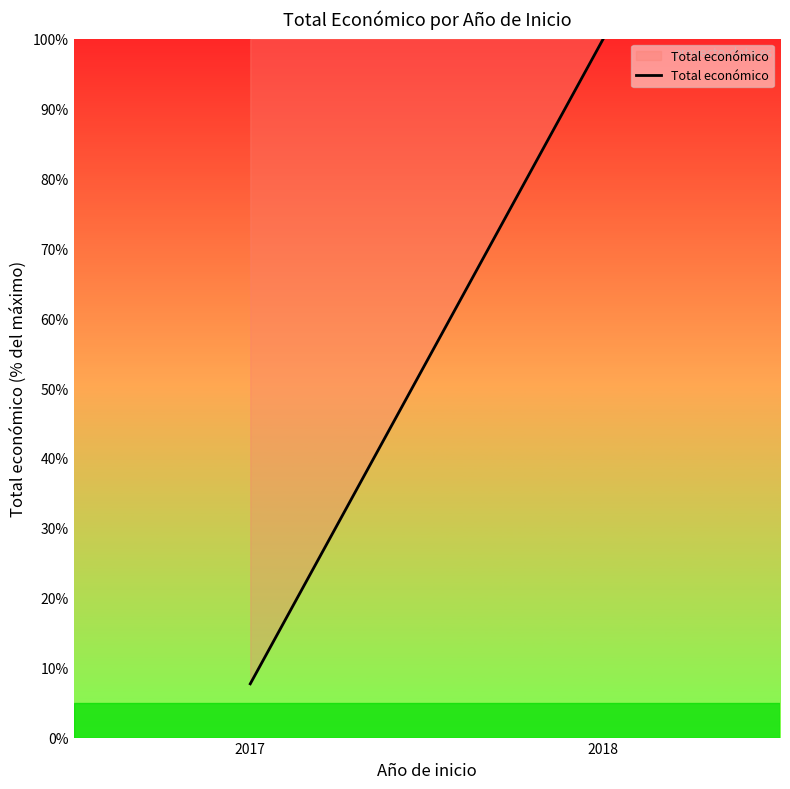

What is the value of the 1st point from the left?

7.7